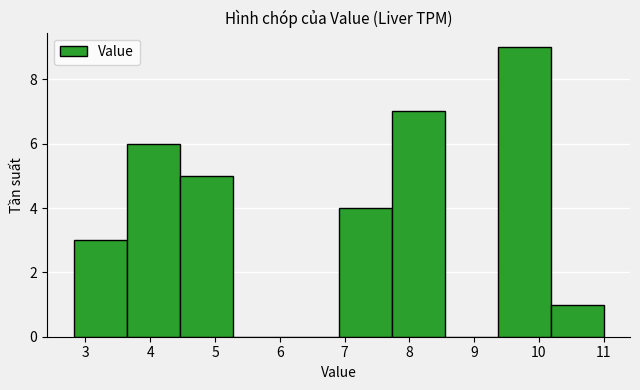

Reading left to right, list every bar in this chart as the range it spans on the x-axis followed by its height. Neither the bar edges nor the heights are printed on the chart, so give them approximately, as read against the axes.

2.8 to 3.6: 3
3.6 to 4.5: 6
4.5 to 5.3: 5
5.3 to 6.1: 0
6.1 to 6.9: 0
6.9 to 7.7: 4
7.7 to 8.5: 7
8.5 to 9.4: 0
9.4 to 10.2: 9
10.2 to 11.0: 1